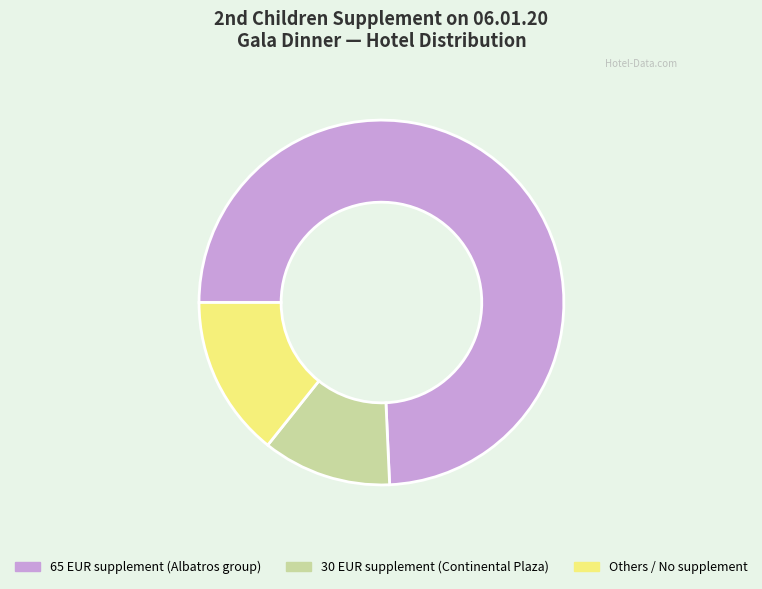

Is there any slice that represents more than half of the pie?

Yes